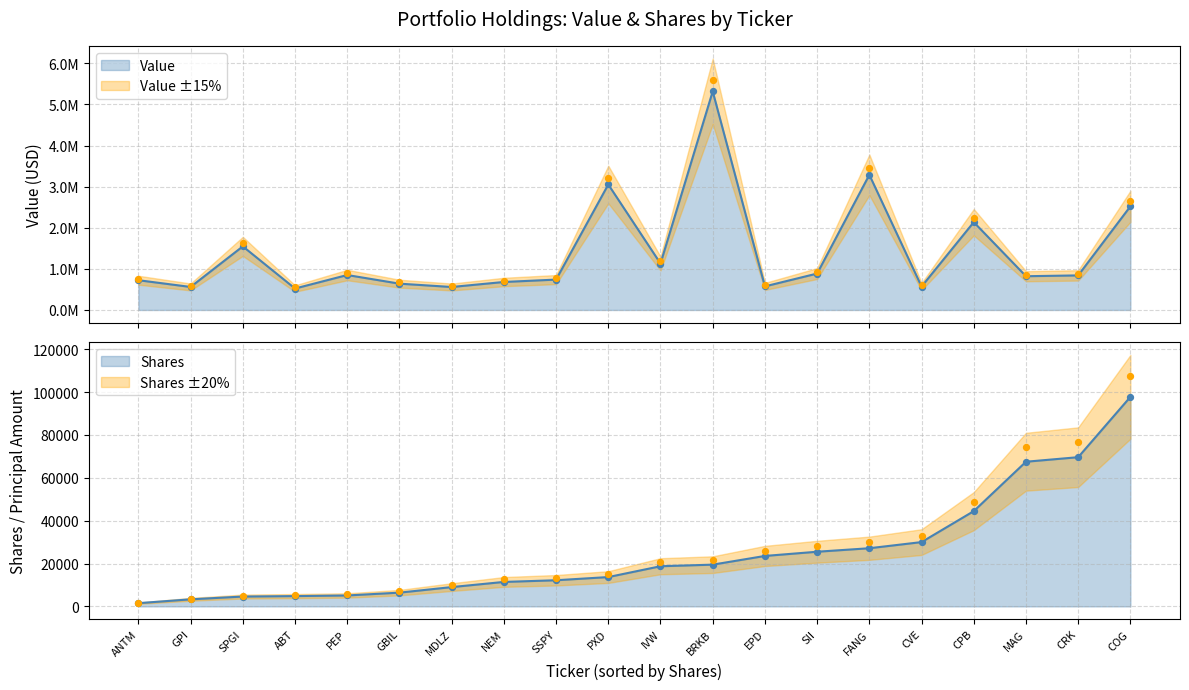

Which series reaches the minimum Y coordinate?

Shares